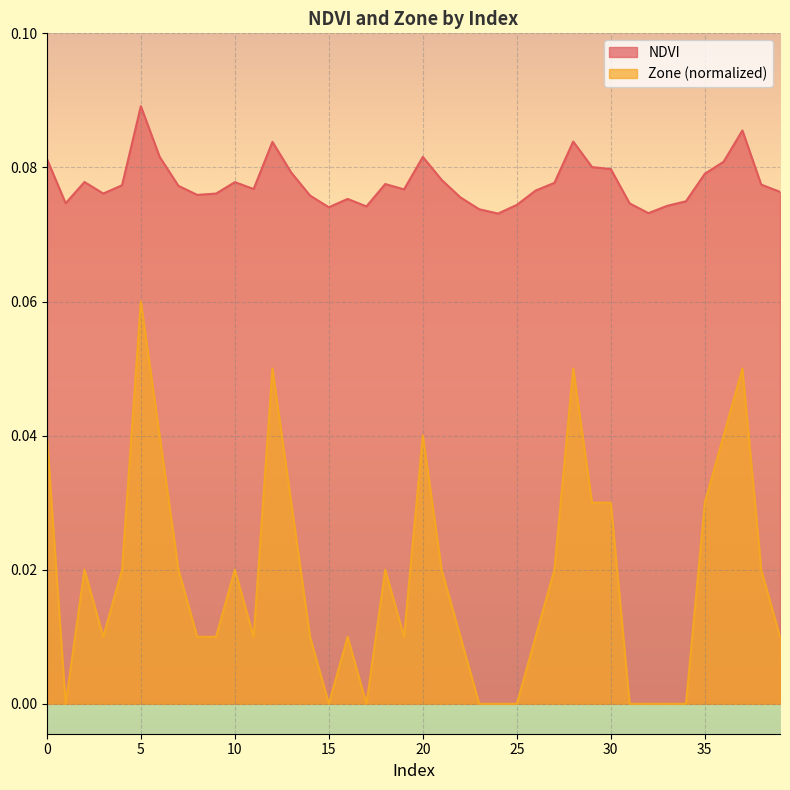

Is it true that NDVI equals 0.1 at 31?

True